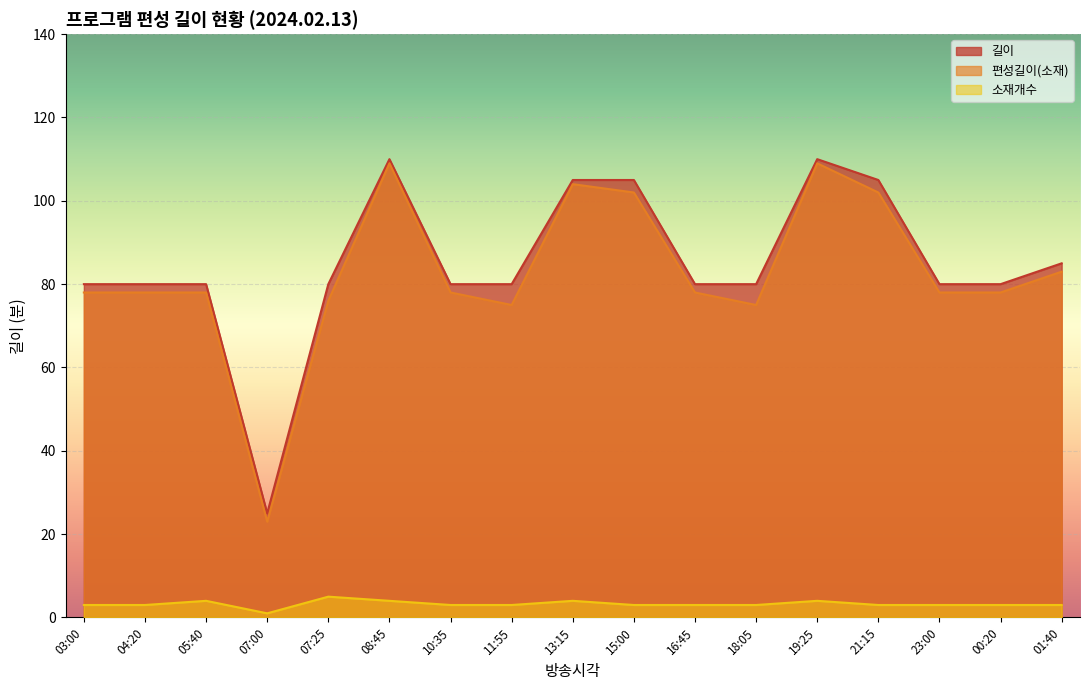

How many data points does each series have?

17